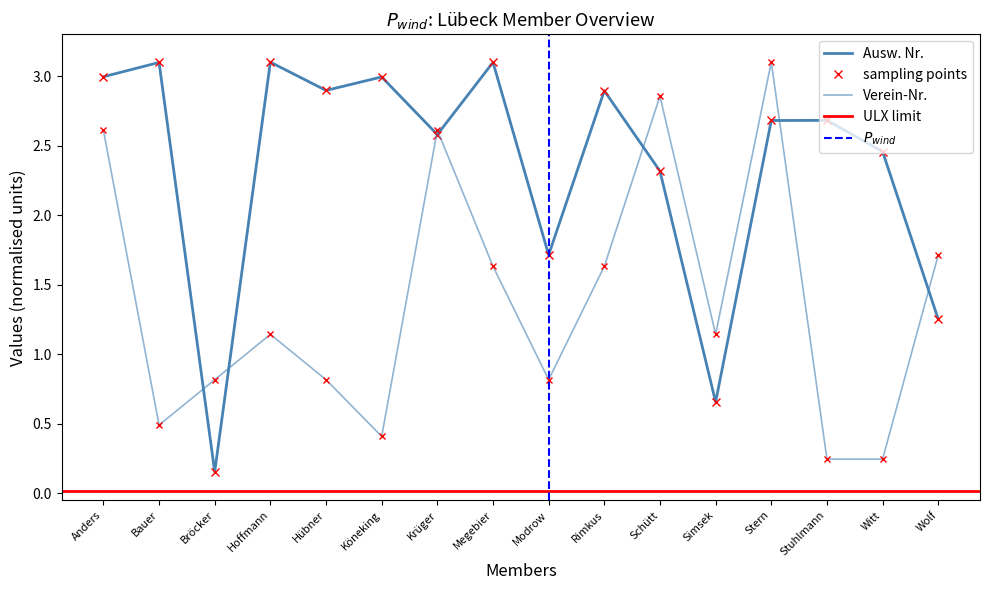

Is the value of Verein-Nr. at Rimkus greater than the value of Ausw. Nr. at Megebier?

No